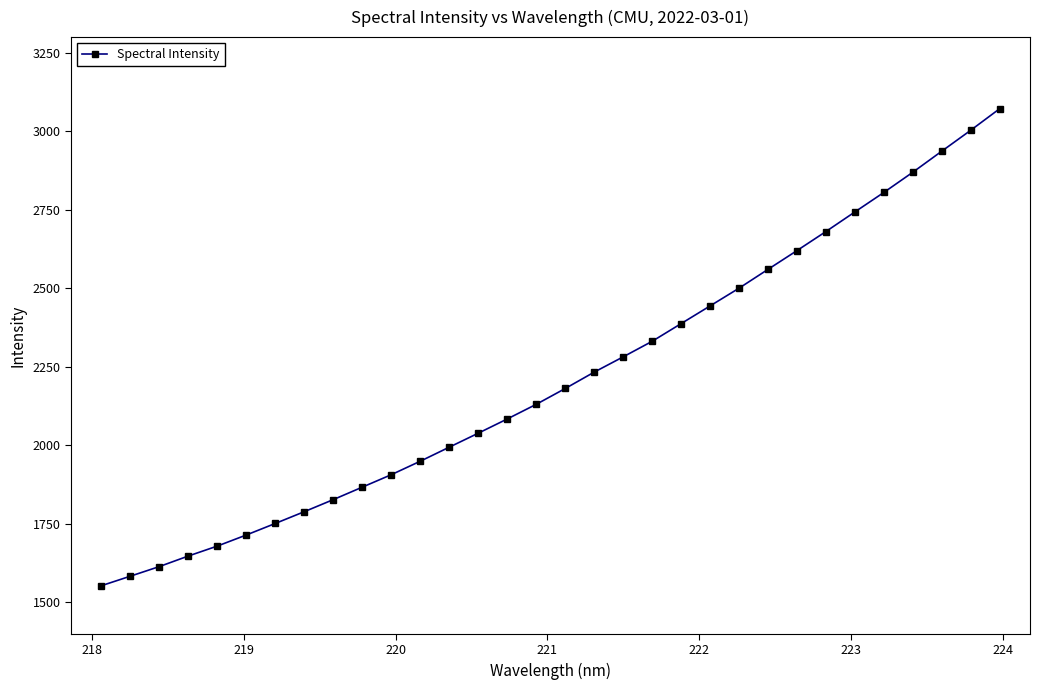

What is the average value?

2212.0